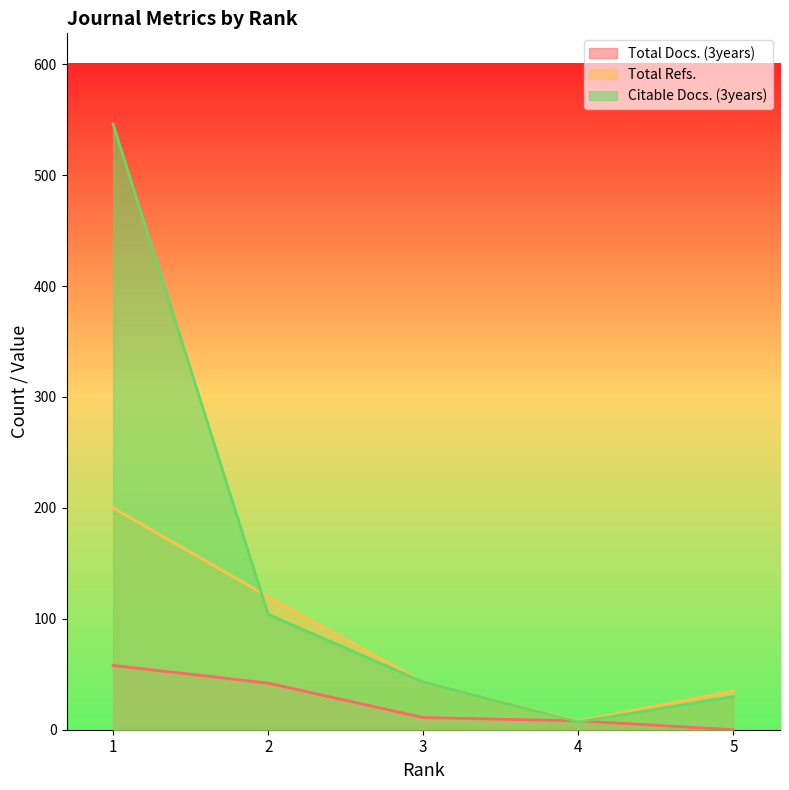

List the series in order of their peak value, lowest first.

Total Docs. (3years), Total Refs., Citable Docs. (3years)